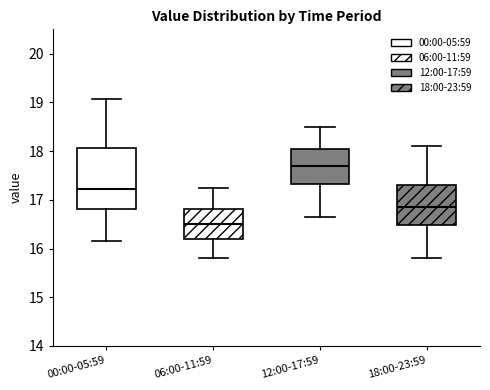

Comparing the boxes themselves (not the whiskers), which one is the tallest?

00:00-05:59